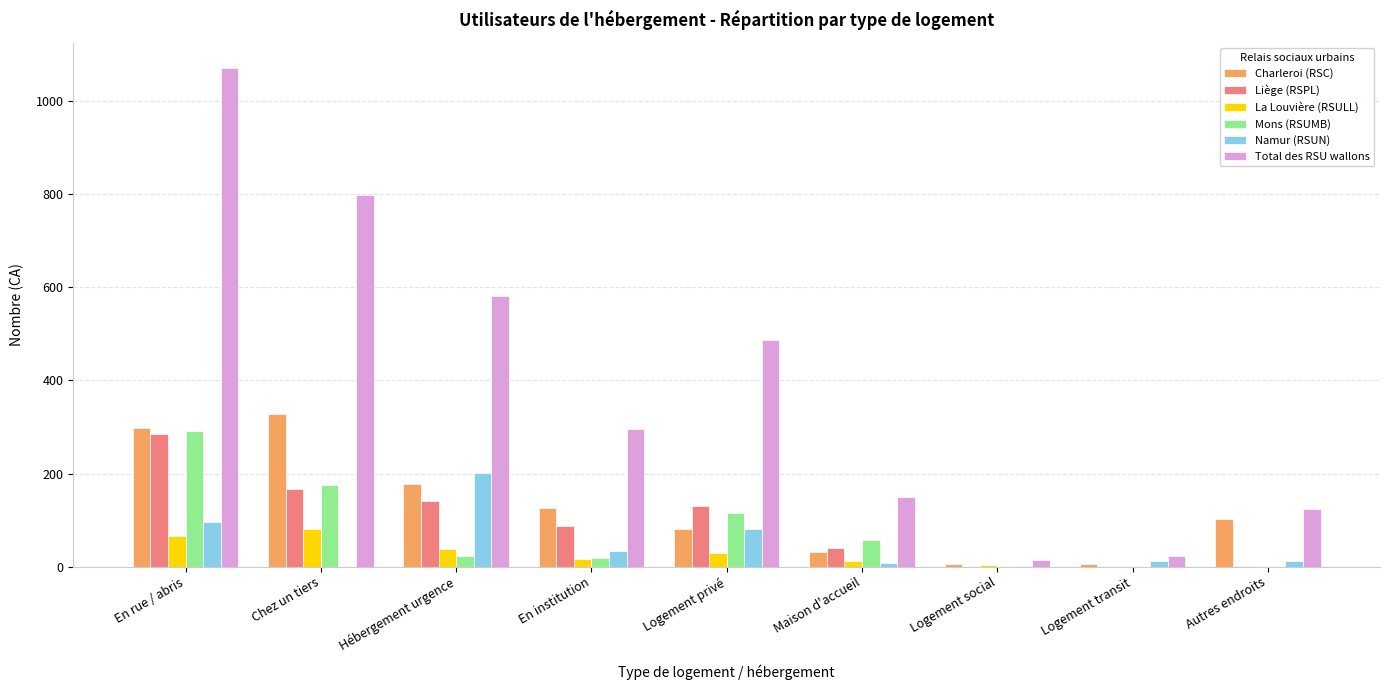

What is the sum of the Mons (RSUMB) values at Logement privé and Chez un tiers?

292